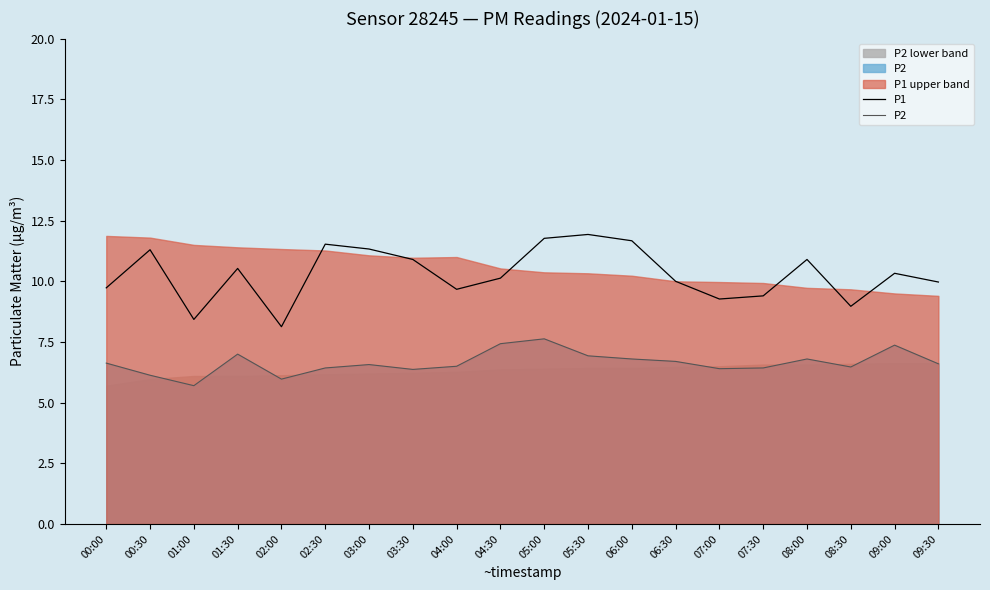

At which category is the sum across all series the highest?

05:00